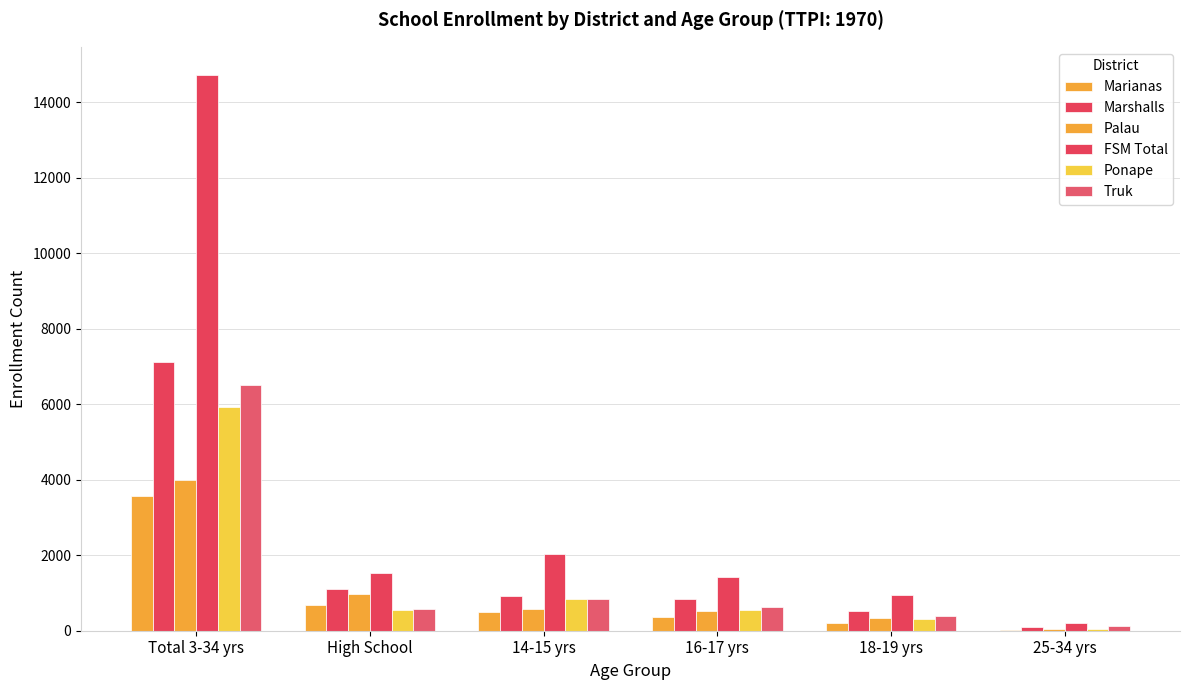

How many groups of bars are there?

6